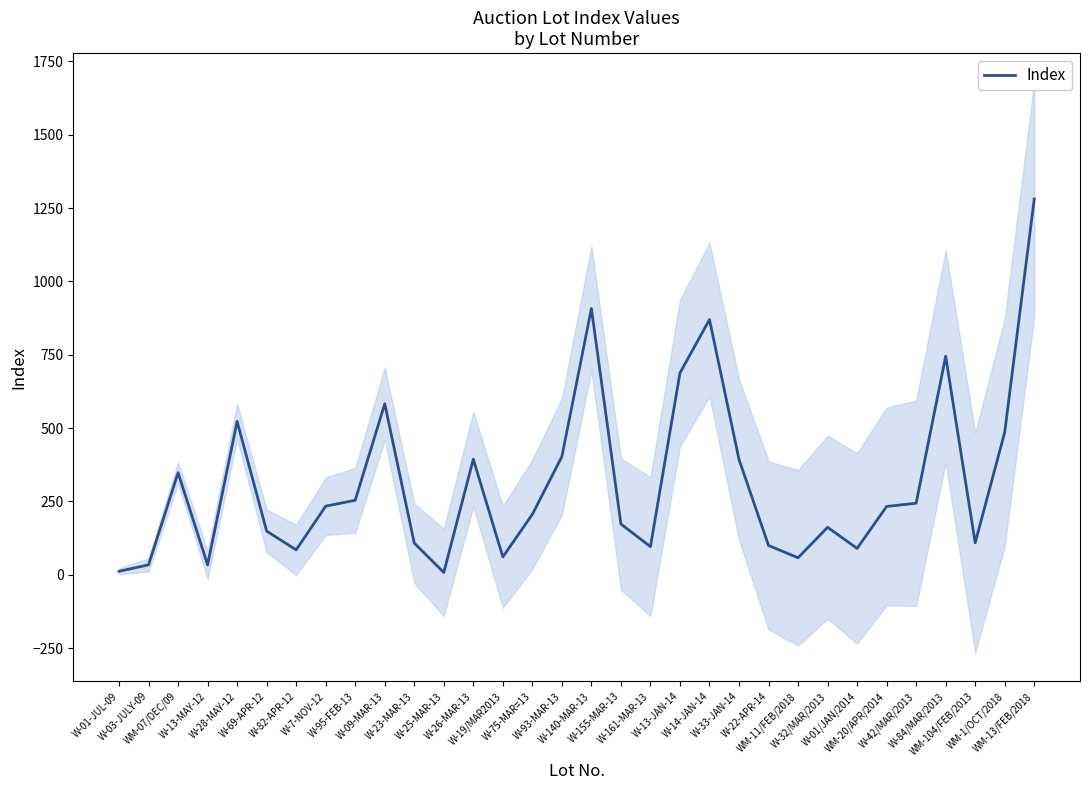

What position from the right is W-13-JAN-14?

13